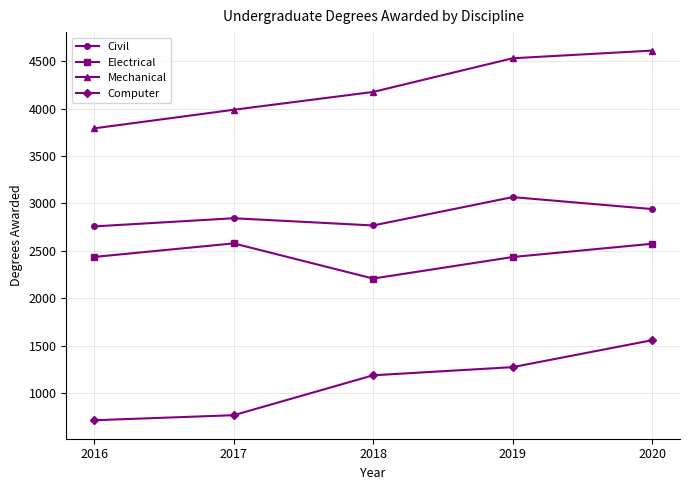

How many distinct data groups are displayed?

4